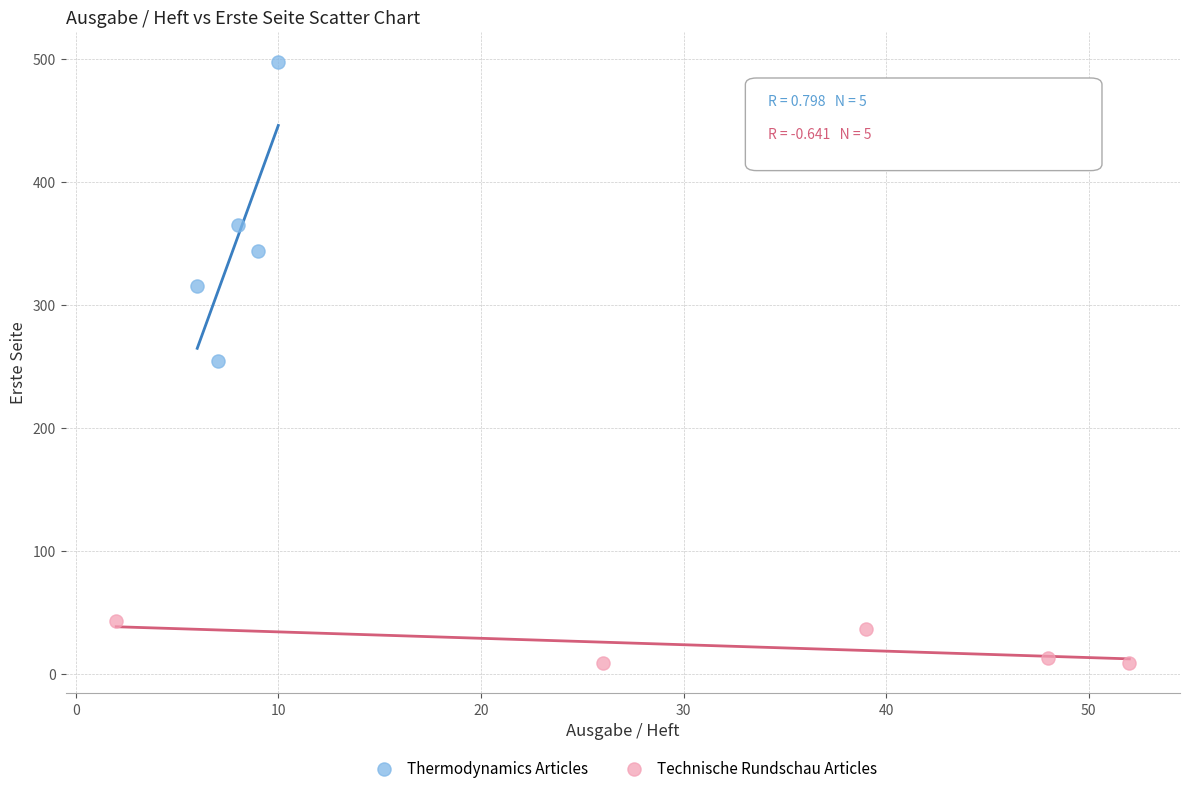

Which series has the widest spread of Y values?

Thermodynamics Articles